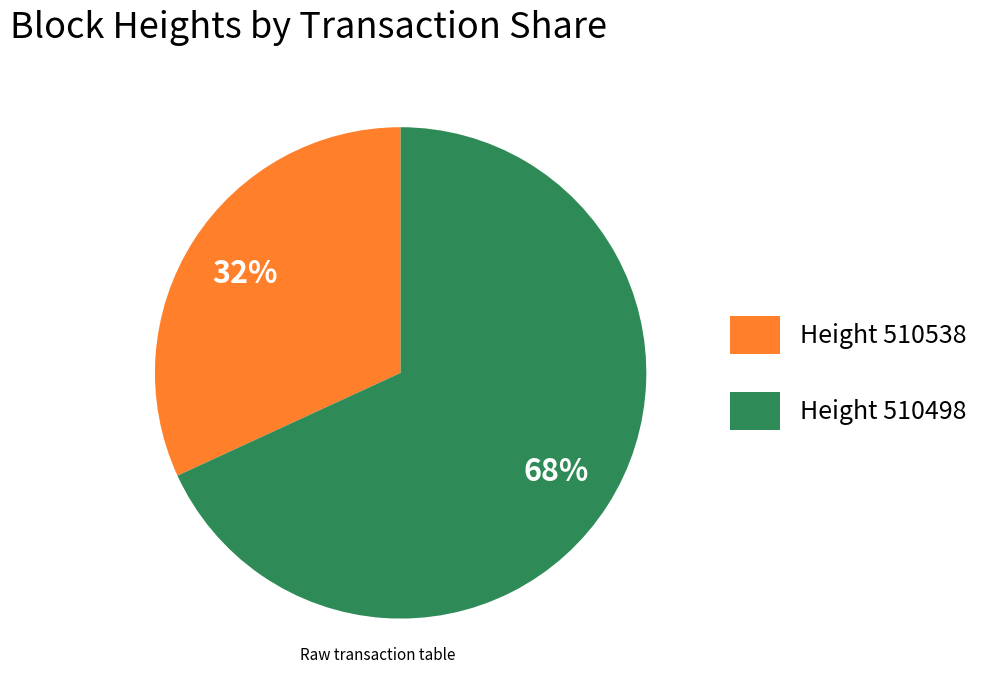

To the nearest percent, what percentage of the pie is Height 510538?

32%